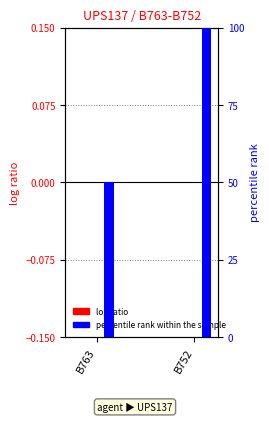

The percentile rank within the sample series shows 50 at B763. True or false?

True